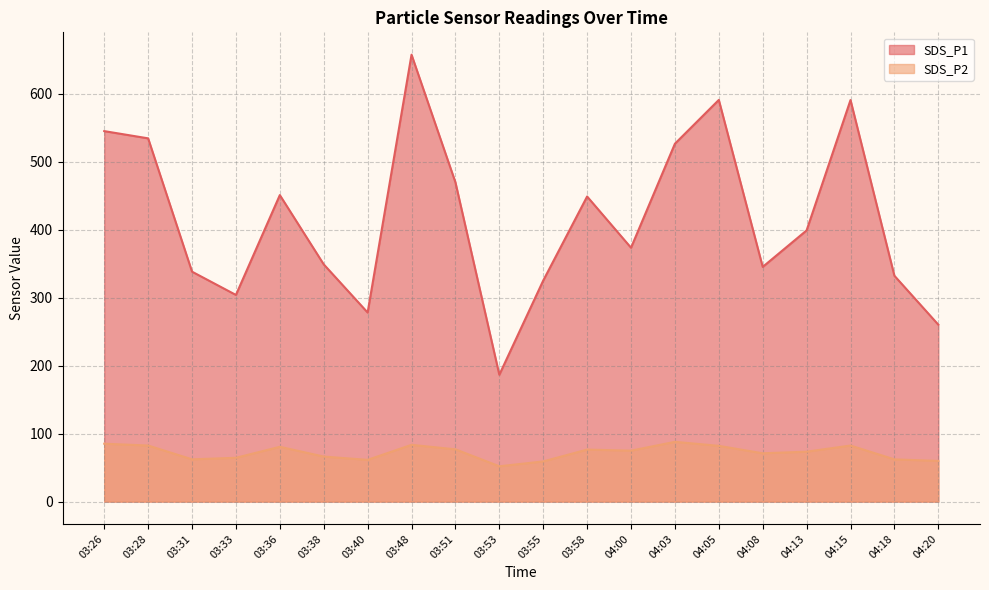

What is the difference between the maximum and second lowest values in the SDS_P1 series?

397.0